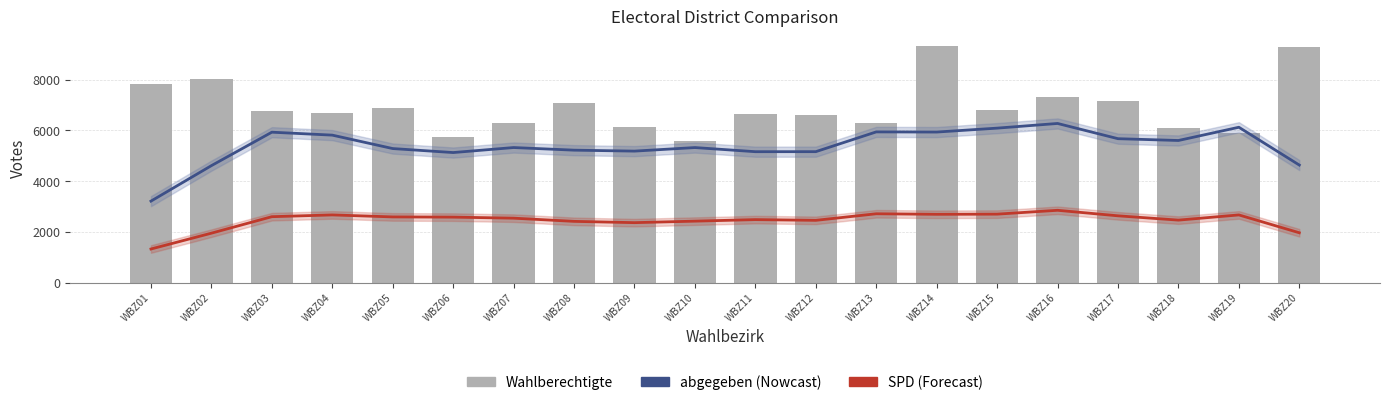

What is the sum of all SPD values?

49069.8